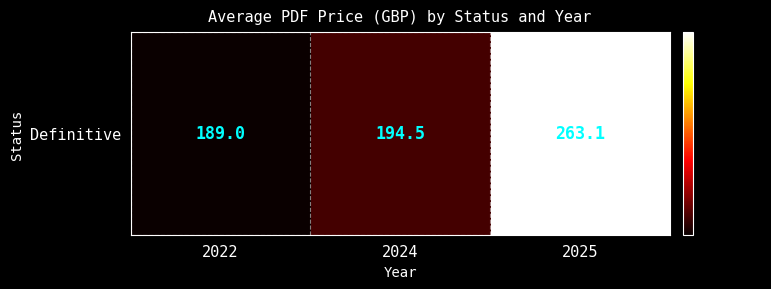

Reading left to right, what are all the values shown in this chart?

189.0	194.5	263.1